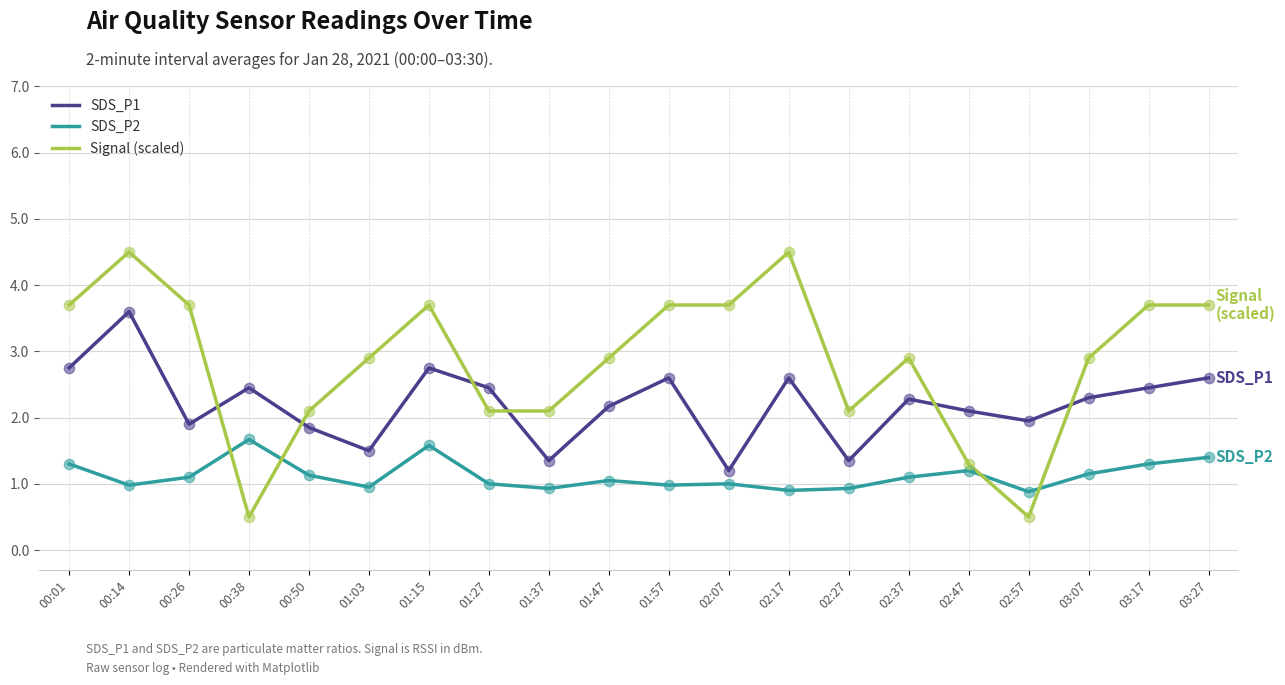

Which series has the widest spread of values?

Signal (scaled)